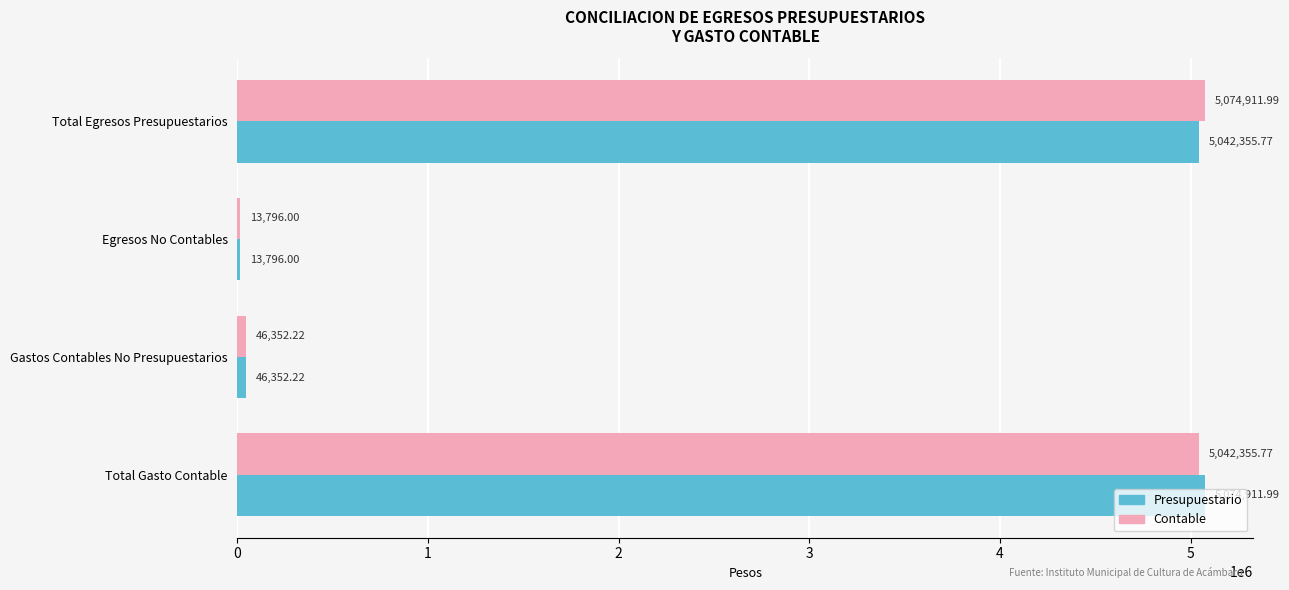

Which category has the highest value in the Contable series?

Total Egresos Presupuestarios